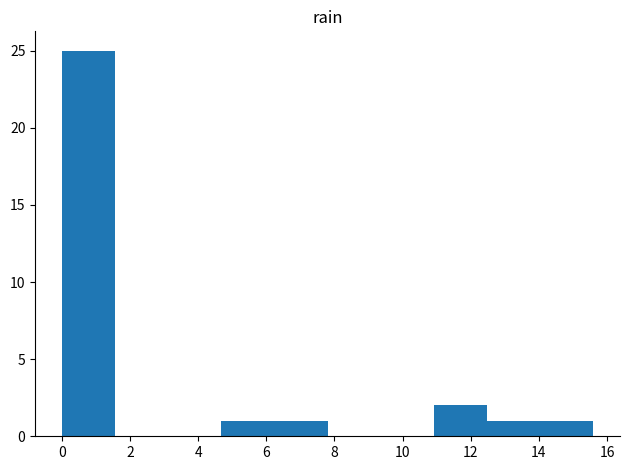

What is the height of the bar covering 0.00 to 1.56 on the x-axis? Neither the bar edges nor the heights are printed on the chart, so give them approximately, as read against the axes.

25